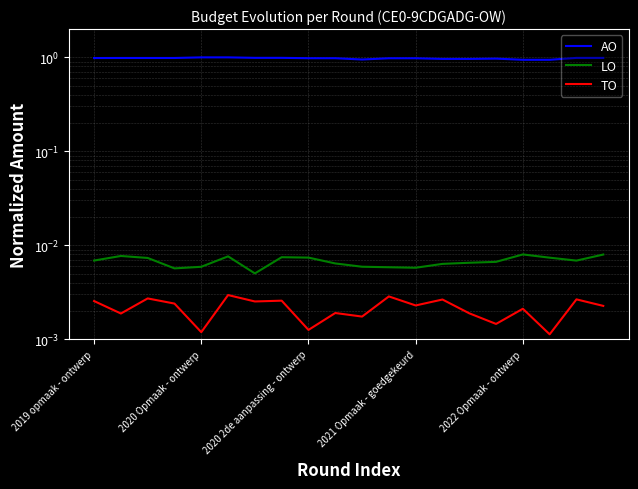

True or false: AO has more than 1 points higher than both neighbors.

True